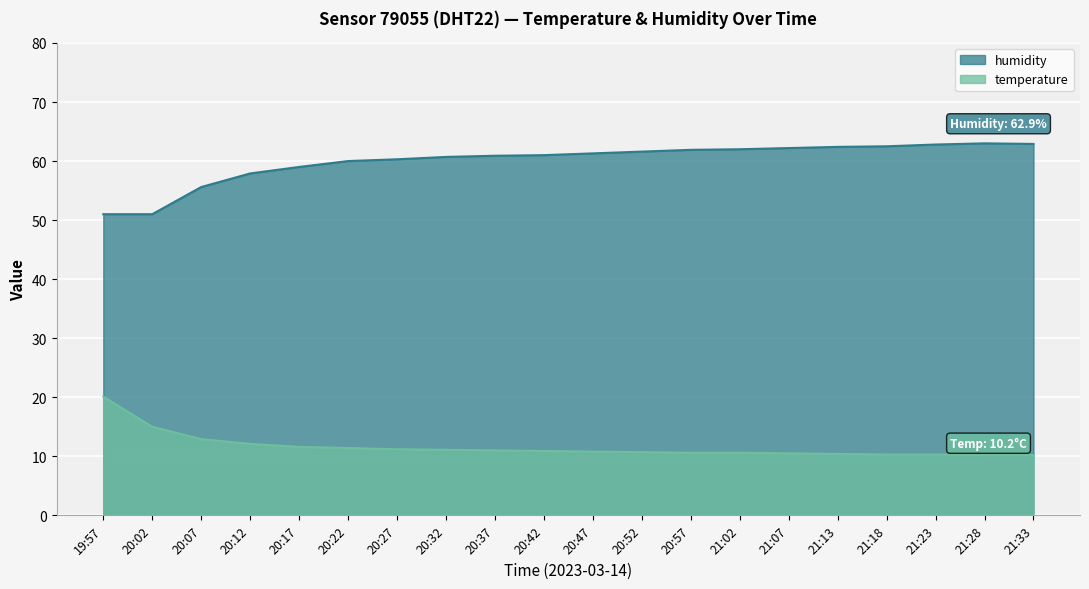

Is the value of temperature at 21:02 greater than the value of humidity at 20:27?

No